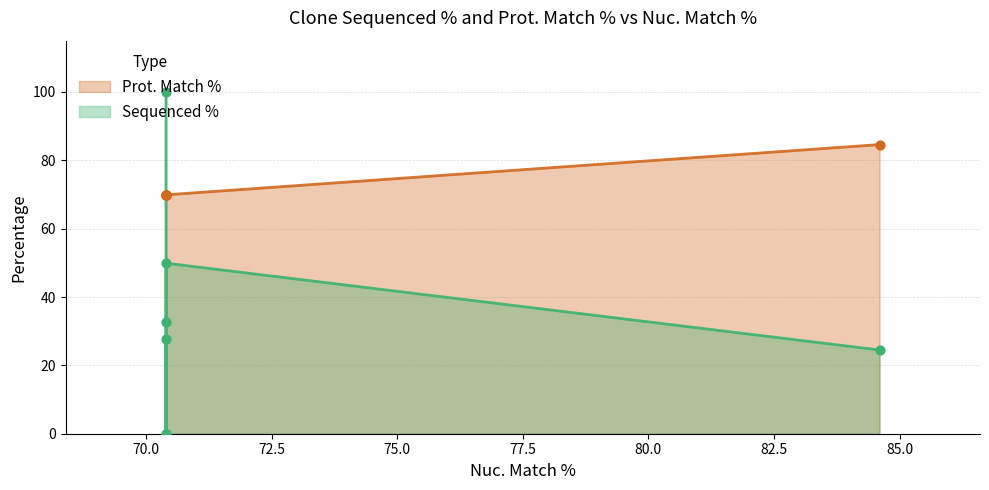

Which series has the widest spread of Y values?

Sequenced %